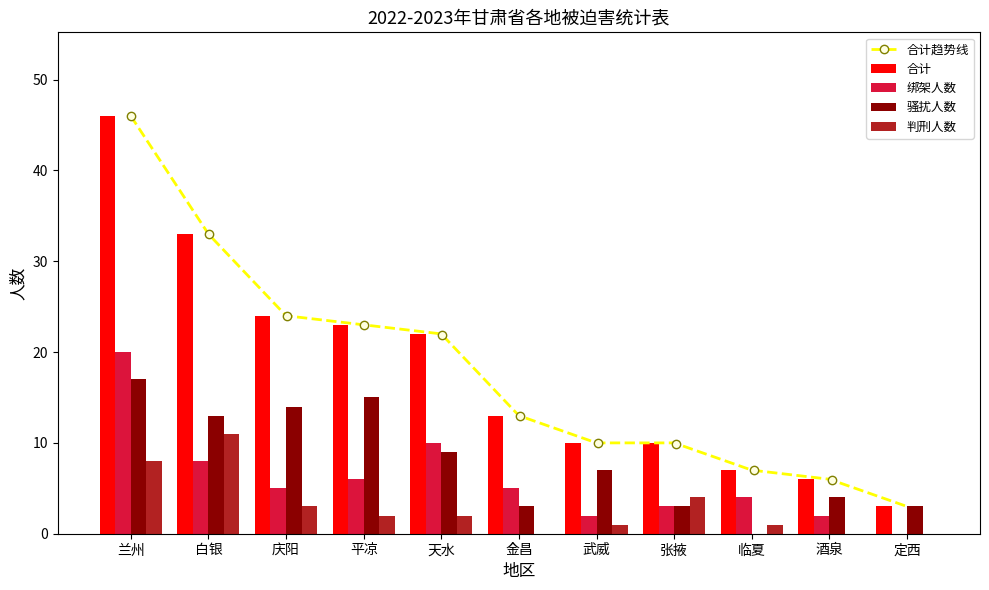

What is the maximum value shown in the chart?

46